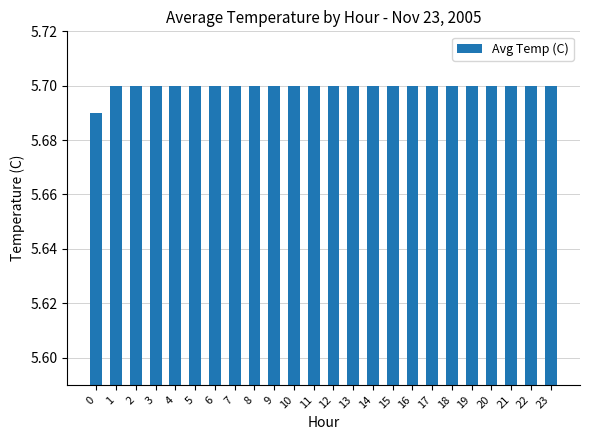

The chart shows a value of 9.1 at 13. True or false?

False